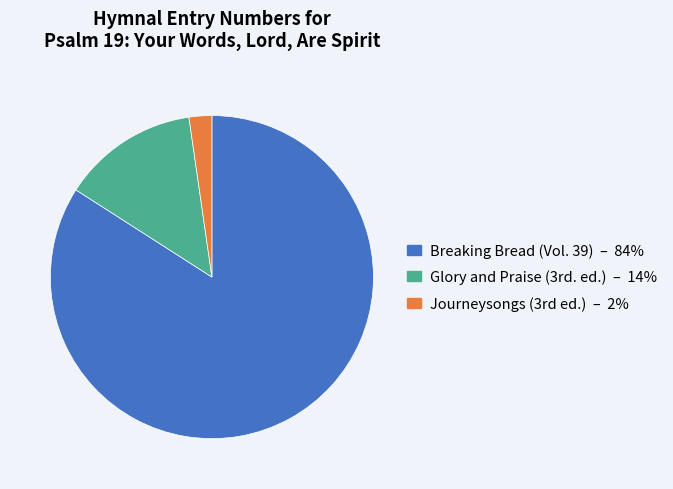

Which slice is the smallest?

Journeysongs (3rd ed.)